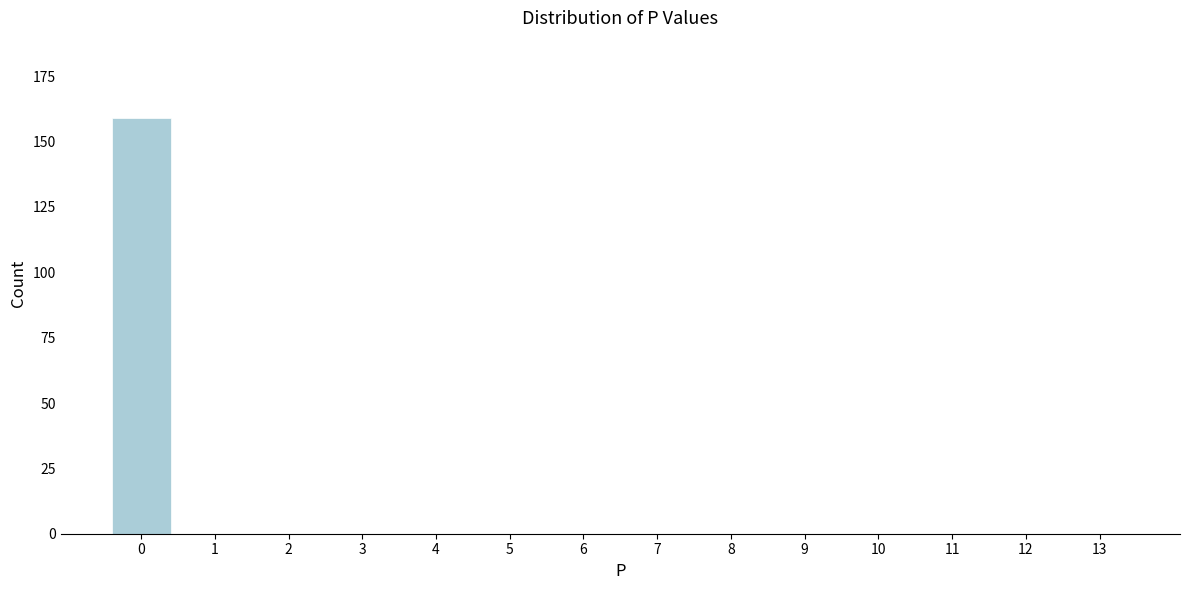

Reading left to right, what are all the values shown in this chart?

0=159	1=0	2=0	3=0	4=0	5=0	6=0	7=0	8=0	9=0	10=0	11=0	12=0	13=0